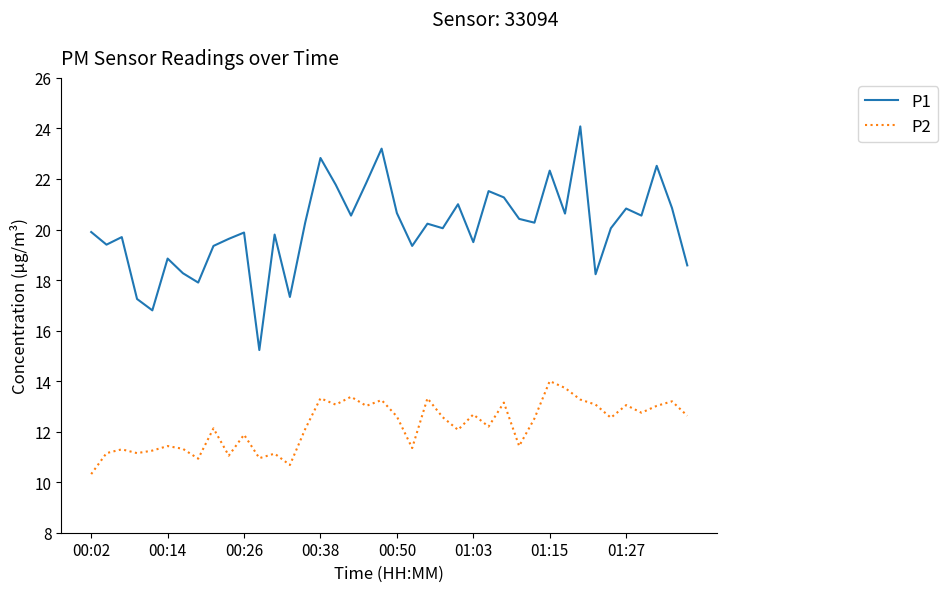

At how many categories does at least one series exceed 14?

40